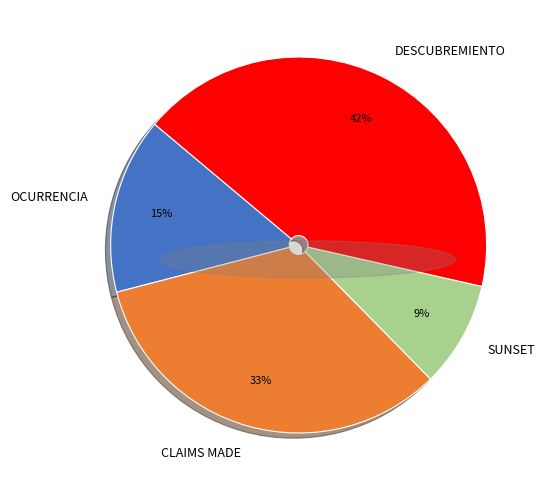

Between OCURRENCIA and CLAIMS MADE, which is larger?

CLAIMS MADE